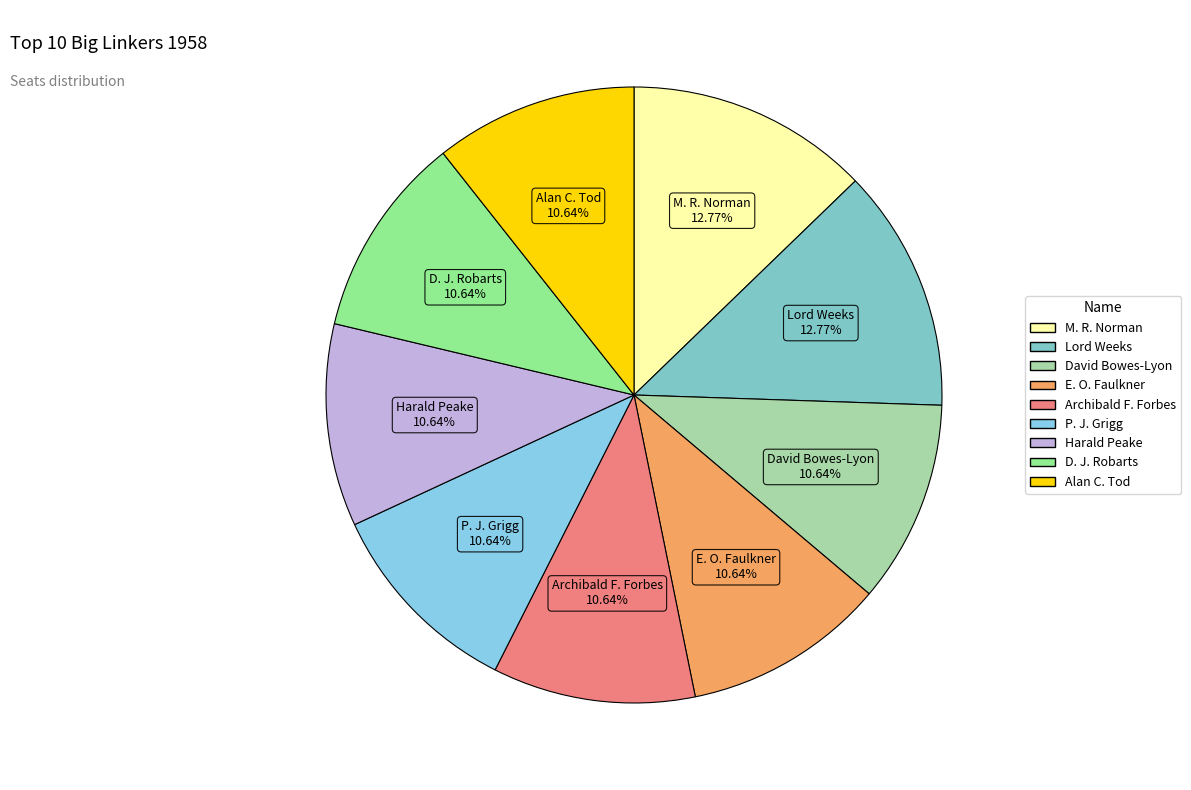

Does M. R. Norman account for over 50% of the chart?

No